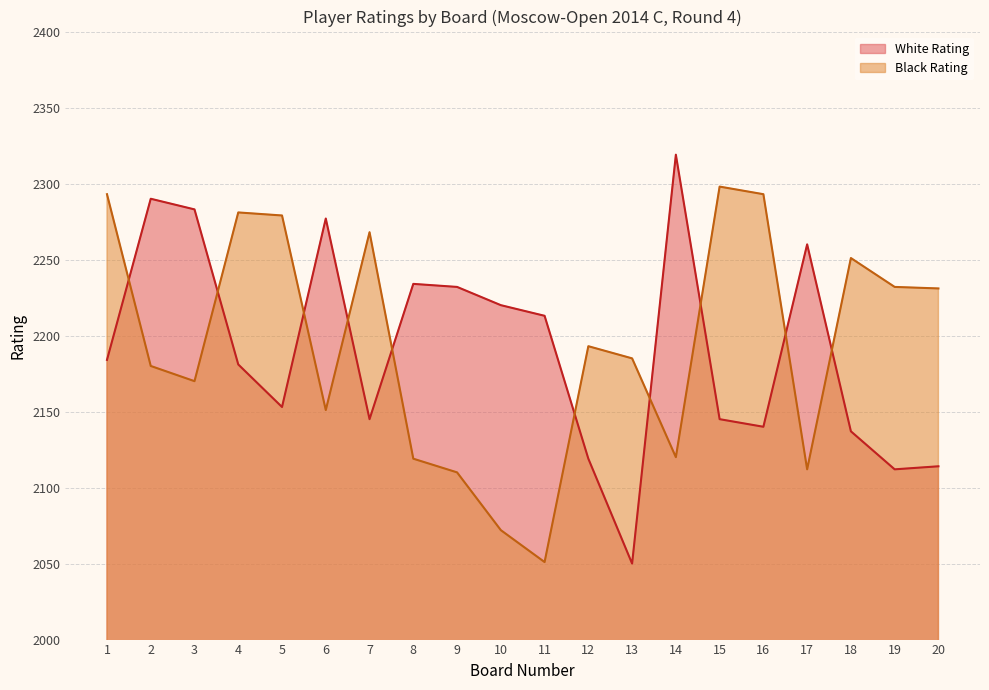

What is the difference between the Black Rating values at 4 and 8?

162